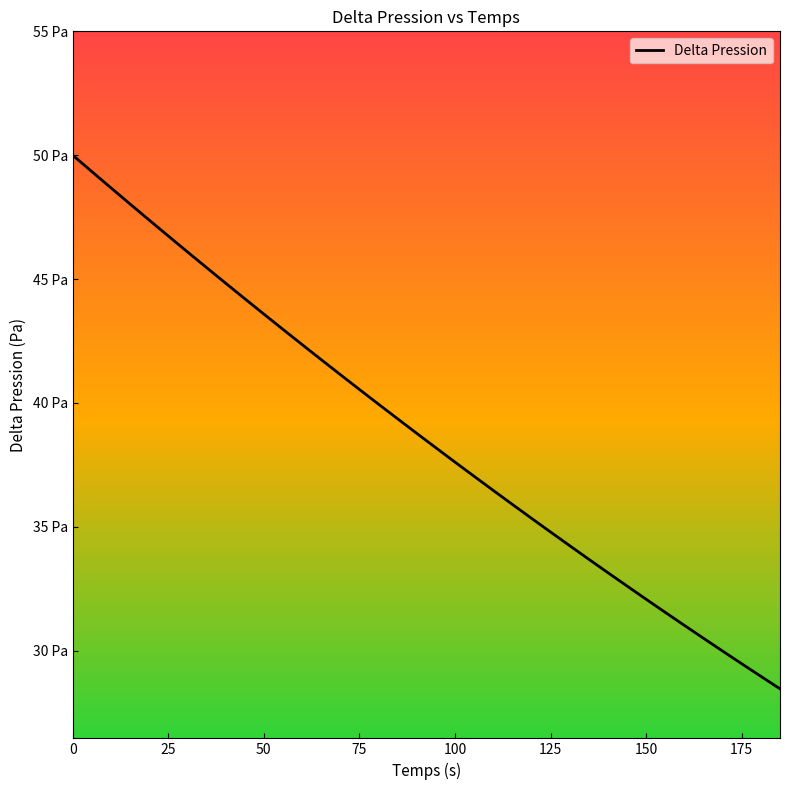

Does the chart display data point markers on the line(s)?

No